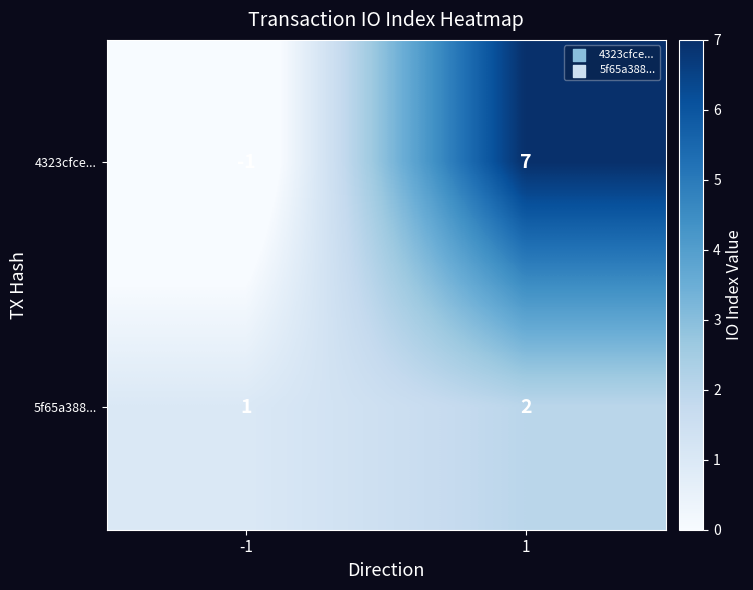

At which category does the chart reach its peak across all series?

1